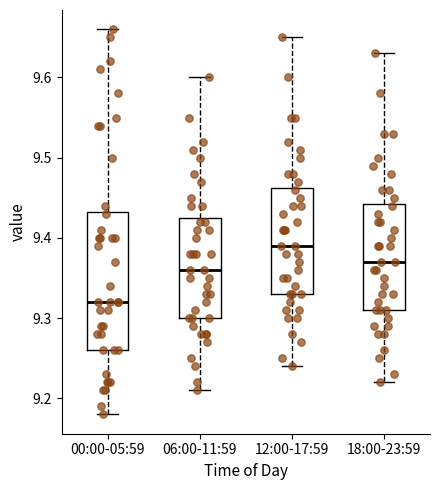

Reading left to right, transcribe this box plot: for each box, give where its median line is, the range the box spans, and where its two whiskers end, as read against the y-axis. The values are not printed on the chart, so give them approximately, as read against the axis.

00:00-05:59: median 9.32, box 9.26 to 9.43, whiskers 9.18 to 9.66
06:00-11:59: median 9.36, box 9.30 to 9.43, whiskers 9.21 to 9.60
12:00-17:59: median 9.39, box 9.33 to 9.46, whiskers 9.24 to 9.65
18:00-23:59: median 9.37, box 9.31 to 9.44, whiskers 9.22 to 9.63